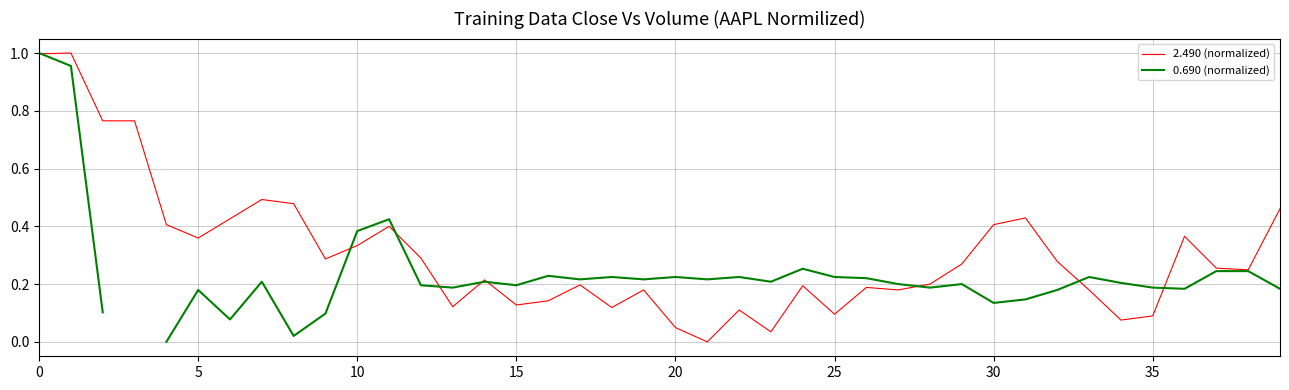

What value does the 0.690 (normalized) series have at 39?

0.2